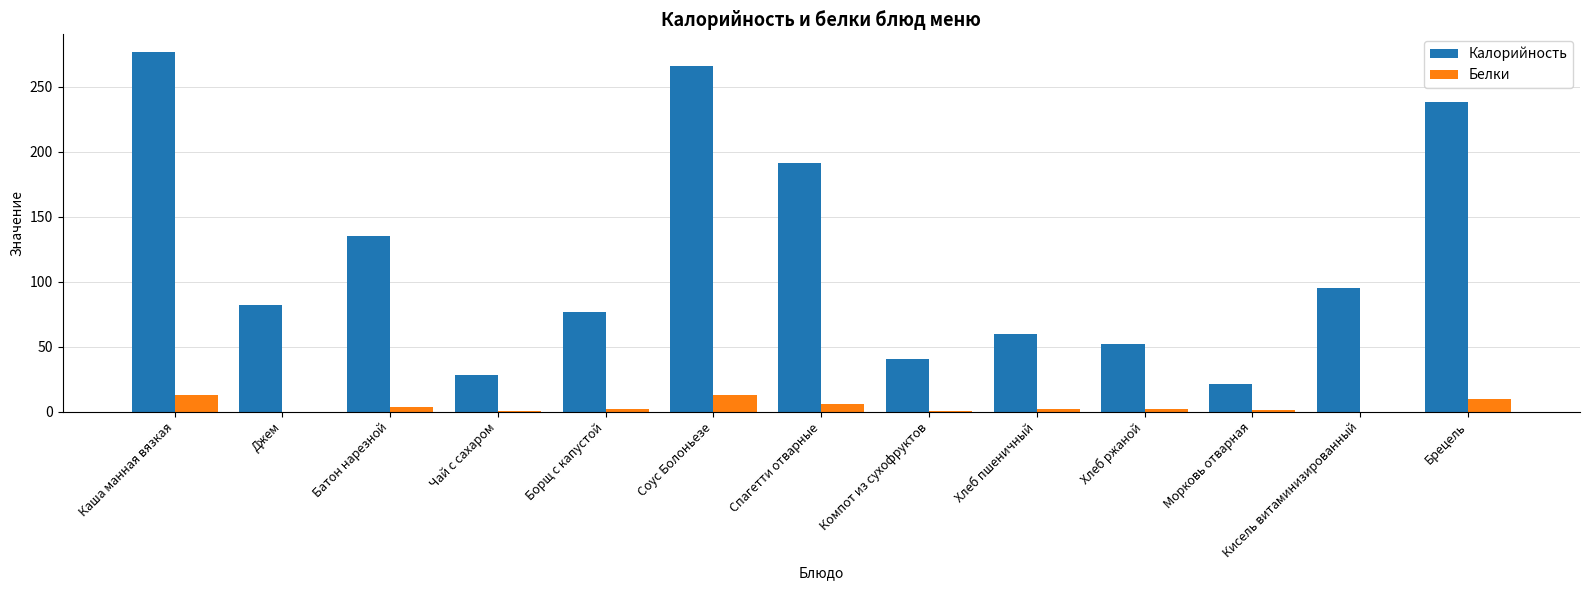

Between Каша манная вязкая and Кисель витаминизированный, which series saw the biggest shift?

Калорийность